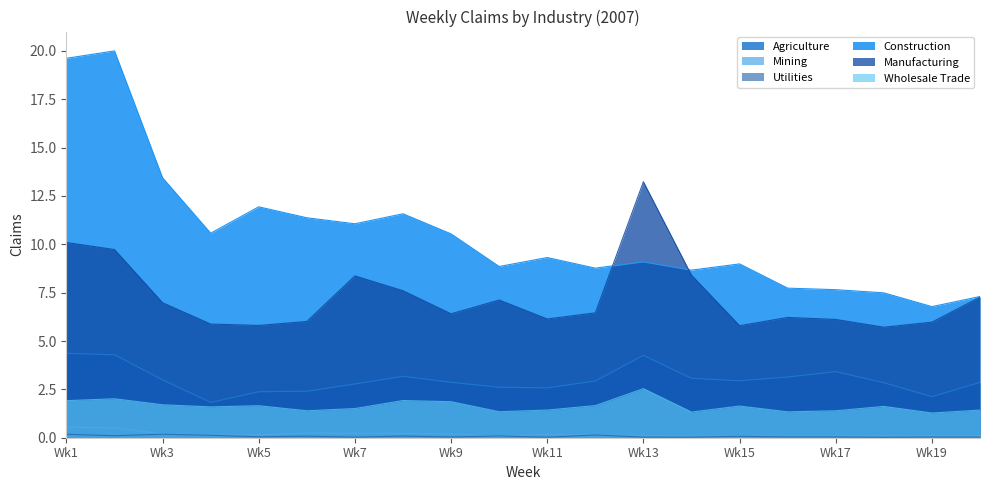

Reading left to right, what are all the values shown in this chart?

Agriculture: Wk1=4.4	Wk2=4.3	Wk3=3.0	Wk4=1.8	Wk5=2.4	Wk6=2.4	Wk7=2.8	Wk8=3.2	Wk9=2.9	Wk10=2.6	Wk11=2.6	Wk12=2.9	Wk13=4.3	Wk14=3.1	Wk15=2.9	Wk16=3.1	Wk17=3.4	Wk18=2.8	Wk19=2.1	Wk20=2.9
Mining: Wk1=0.6	Wk2=0.5	Wk3=0.2	Wk4=0.1	Wk5=0.2	Wk6=0.2	Wk7=0.2	Wk8=0.2	Wk9=0.2	Wk10=0.1	Wk11=0.2	Wk12=0.2	Wk13=0.1	Wk14=0.1	Wk15=0.1	Wk16=0.1	Wk17=0.1	Wk18=0.1	Wk19=0.1	Wk20=0.1
Utilities: Wk1=0.2	Wk2=0.1	Wk3=0.2	Wk4=0.1	Wk5=0.0	Wk6=0.1	Wk7=0.0	Wk8=0.1	Wk9=0.0	Wk10=0.1	Wk11=0.0	Wk12=0.1	Wk13=0.0	Wk14=0.0	Wk15=0.1	Wk16=0.0	Wk17=0.0	Wk18=0.0	Wk19=0.0	Wk20=0.0
Construction: Wk1=19.6	Wk2=20.0	Wk3=13.4	Wk4=10.6	Wk5=11.9	Wk6=11.4	Wk7=11.1	Wk8=11.6	Wk9=10.5	Wk10=8.9	Wk11=9.3	Wk12=8.8	Wk13=9.1	Wk14=8.7	Wk15=9.0	Wk16=7.7	Wk17=7.7	Wk18=7.5	Wk19=6.8	Wk20=7.3
Manufacturing: Wk1=10.1	Wk2=9.7	Wk3=7.0	Wk4=5.9	Wk5=5.8	Wk6=6.0	Wk7=8.4	Wk8=7.6	Wk9=6.4	Wk10=7.1	Wk11=6.1	Wk12=6.5	Wk13=13.2	Wk14=8.4	Wk15=5.8	Wk16=6.2	Wk17=6.1	Wk18=5.7	Wk19=6.0	Wk20=7.3
Wholesale Trade: Wk1=1.9	Wk2=2.0	Wk3=1.7	Wk4=1.6	Wk5=1.7	Wk6=1.4	Wk7=1.5	Wk8=1.9	Wk9=1.9	Wk10=1.3	Wk11=1.4	Wk12=1.7	Wk13=2.5	Wk14=1.3	Wk15=1.6	Wk16=1.3	Wk17=1.4	Wk18=1.6	Wk19=1.3	Wk20=1.4